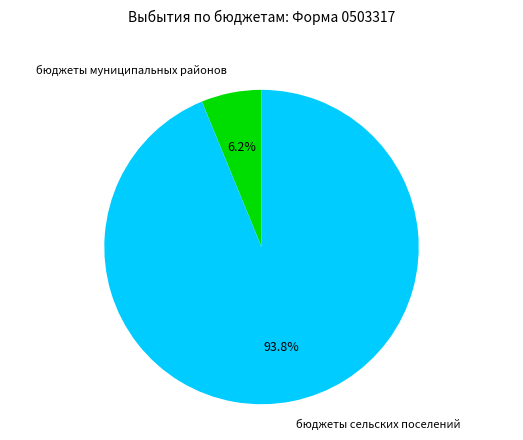

Is there a majority slice in this chart?

Yes